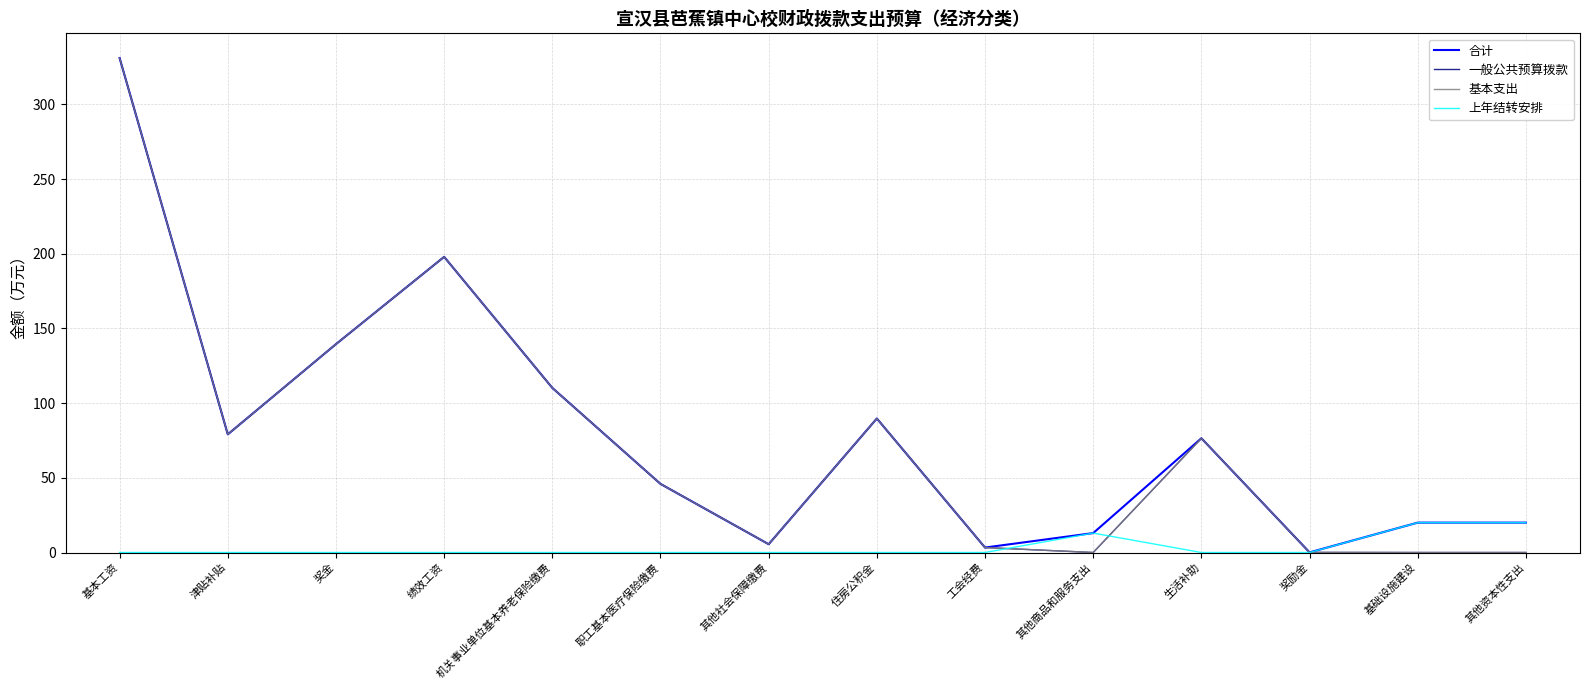

In 合计, how many points are higher than both neighbors (excluding endpoints)?

3